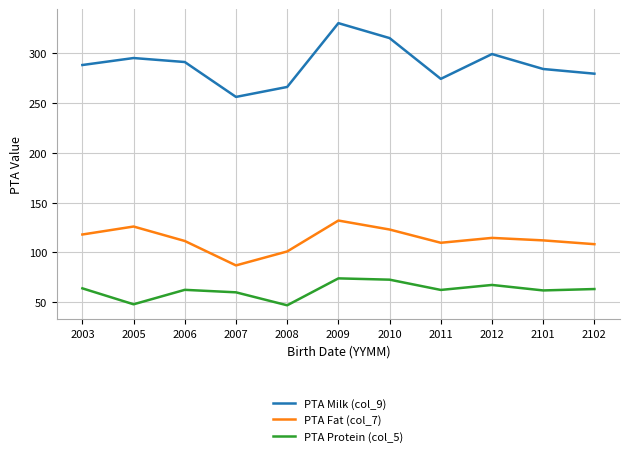

What is the difference between the PTA Fat (col_7) values at 2101 and 2005?

13.9